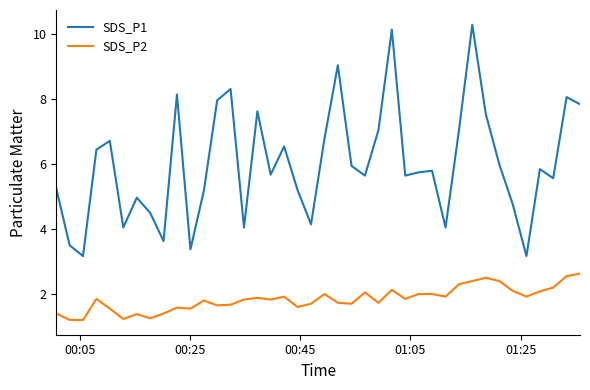

List the series in order of their overall mean, highest first.

SDS_P1, SDS_P2